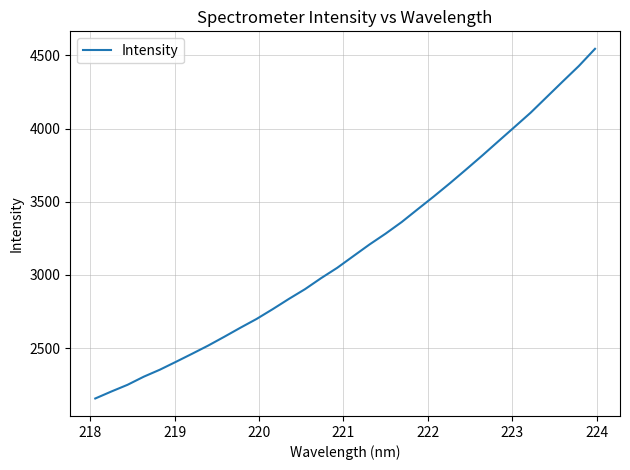

What is the minimum value shown in the chart?

2156.0